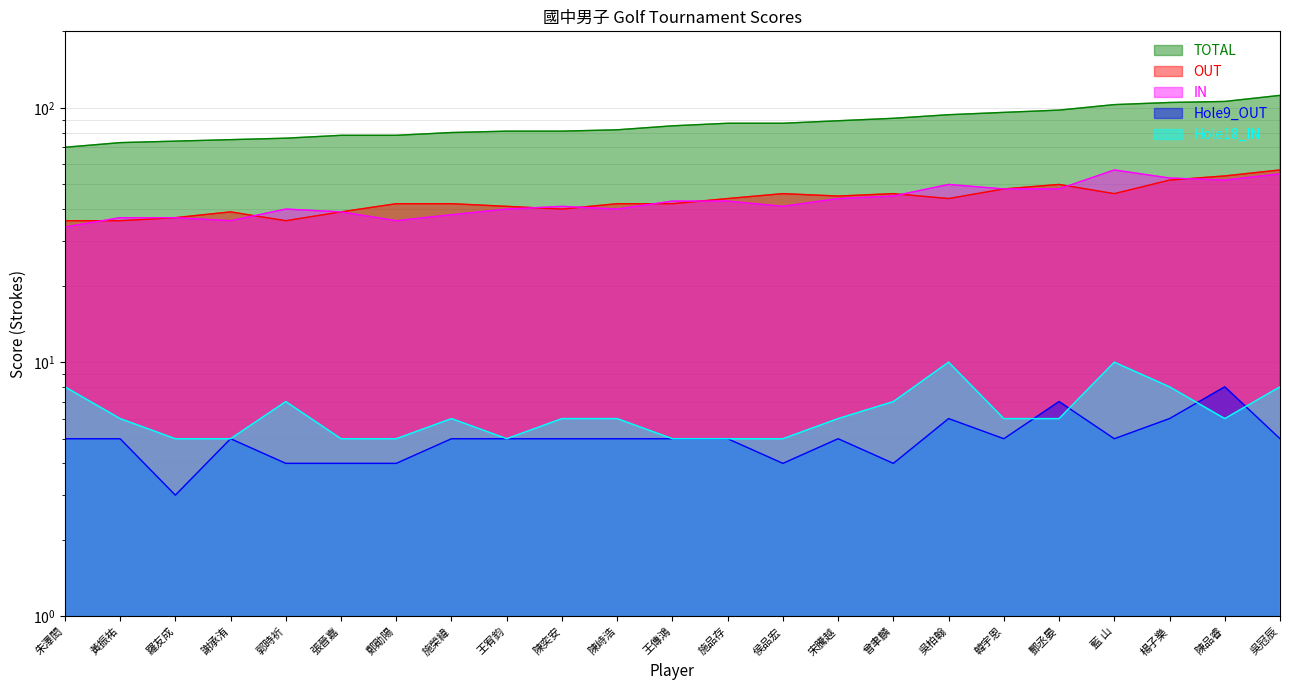

Reading left to right, transcribe all the data shown in this chart.

TOTAL: 朱澤閎=70	黃振祐=73	羅友成=74	謝承洧=75	郭時祈=76	張晉嘉=78	鄭勛陽=78	施榮緯=80	王宥鈞=81	陳奕安=81	陳峙浩=82	王傳鴻=85	施品存=87	侯品宏=87	宋騰越=89	曾聿麟=91	吳柏翰=94	韓宇恩=96	酆丞晏=98	藍 山=103	楊子樂=105	陳品睿=106	吳冠辰=112
OUT: 朱澤閎=36	黃振祐=36	羅友成=37	謝承洧=39	郭時祈=36	張晉嘉=39	鄭勛陽=42	施榮緯=42	王宥鈞=41	陳奕安=40	陳峙浩=42	王傳鴻=42	施品存=44	侯品宏=46	宋騰越=45	曾聿麟=46	吳柏翰=44	韓宇恩=48	酆丞晏=50	藍 山=46	楊子樂=52	陳品睿=54	吳冠辰=57
IN: 朱澤閎=34	黃振祐=37	羅友成=37	謝承洧=36	郭時祈=40	張晉嘉=39	鄭勛陽=36	施榮緯=38	王宥鈞=40	陳奕安=41	陳峙浩=40	王傳鴻=43	施品存=43	侯品宏=41	宋騰越=44	曾聿麟=45	吳柏翰=50	韓宇恩=48	酆丞晏=48	藍 山=57	楊子樂=53	陳品睿=52	吳冠辰=55
Hole9_OUT: 朱澤閎=5	黃振祐=5	羅友成=3	謝承洧=5	郭時祈=4	張晉嘉=4	鄭勛陽=4	施榮緯=5	王宥鈞=5	陳奕安=5	陳峙浩=5	王傳鴻=5	施品存=5	侯品宏=4	宋騰越=5	曾聿麟=4	吳柏翰=6	韓宇恩=5	酆丞晏=7	藍 山=5	楊子樂=6	陳品睿=8	吳冠辰=5
Hole18_IN: 朱澤閎=8	黃振祐=6	羅友成=5	謝承洧=5	郭時祈=7	張晉嘉=5	鄭勛陽=5	施榮緯=6	王宥鈞=5	陳奕安=6	陳峙浩=6	王傳鴻=5	施品存=5	侯品宏=5	宋騰越=6	曾聿麟=7	吳柏翰=10	韓宇恩=6	酆丞晏=6	藍 山=10	楊子樂=8	陳品睿=6	吳冠辰=8